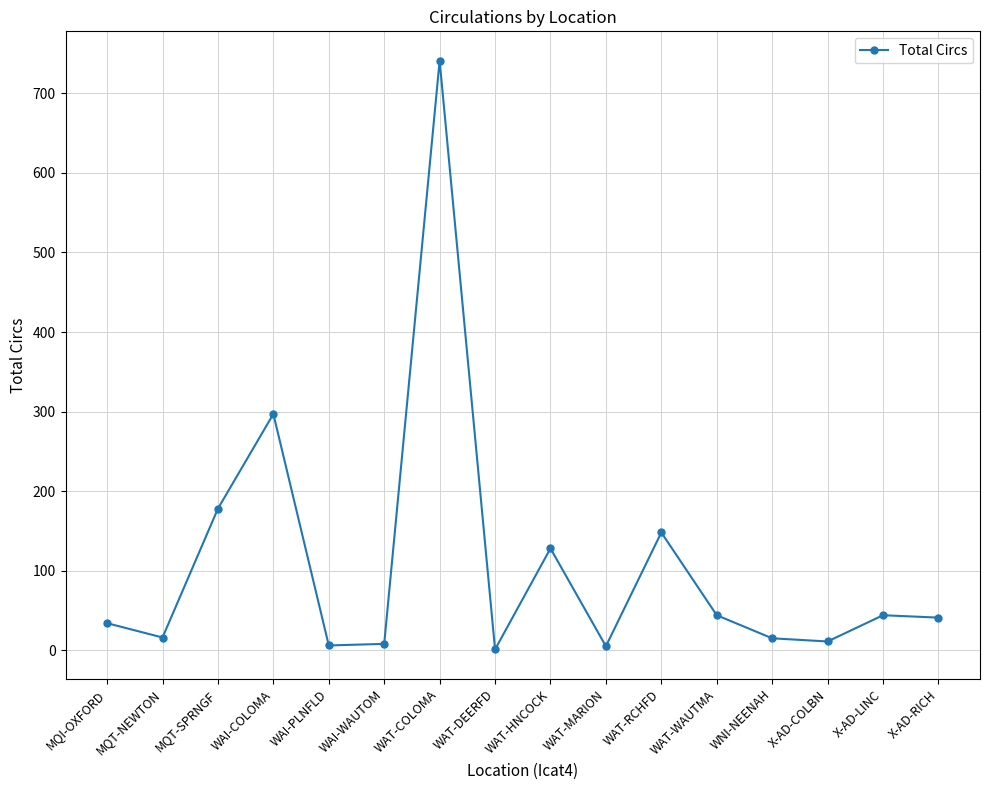

What is the smallest value displayed?

1